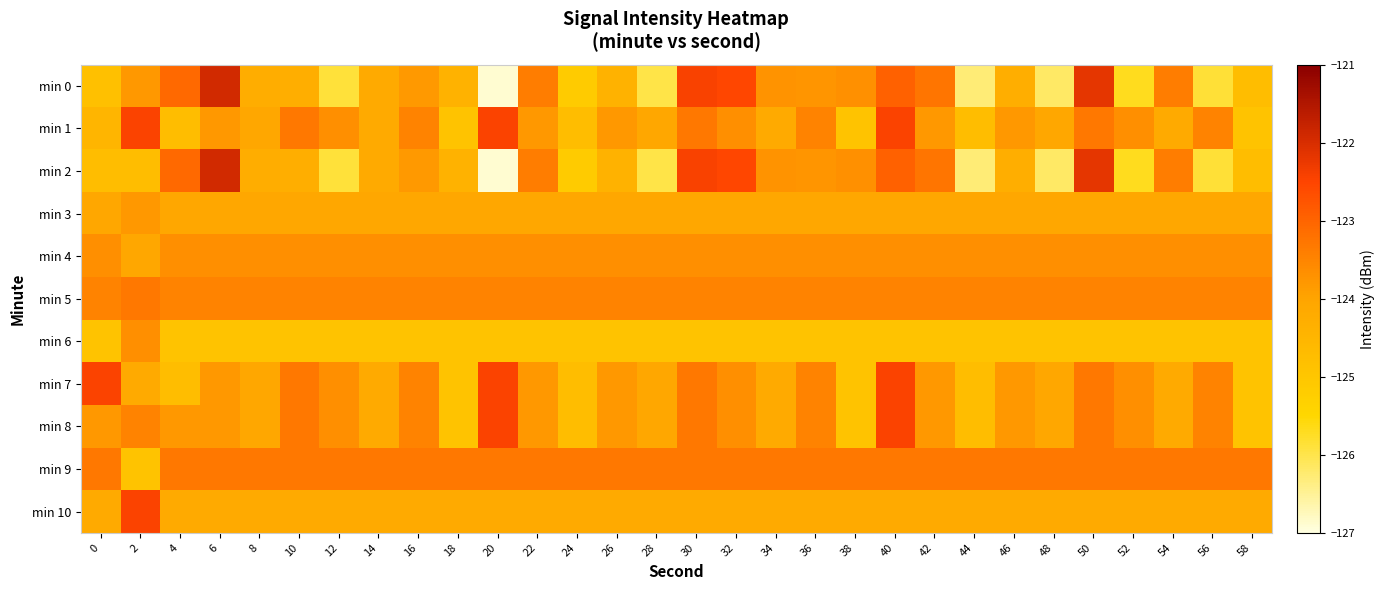

Reading left to right, extract all data points from this chart.

min 0: 0=-124.8	2=-123.8	4=-123.1	6=-121.9	8=-124.2	10=-124.3	12=-125.9	14=-124.2	16=-123.8	18=-124.4	20=-126.9	22=-123.4	24=-125.2	26=-124.4	28=-126.0	30=-122.4	32=-122.5	34=-123.7	36=-123.8	38=-123.7	40=-122.9	42=-123.3	44=-126.3	46=-124.3	48=-126.2	50=-122.2	52=-125.7	54=-123.4	56=-125.9	58=-124.7
min 1: 0=-124.5	2=-122.5	4=-124.7	6=-123.8	8=-124.1	10=-123.3	12=-123.7	14=-124.1	16=-123.5	18=-124.9	20=-122.5	22=-123.8	24=-124.7	26=-123.8	28=-124.1	30=-123.3	32=-123.7	34=-124.1	36=-123.5	38=-124.9	40=-122.5	42=-123.8	44=-124.7	46=-123.8	48=-124.1	50=-123.3	52=-123.7	54=-124.1	56=-123.5	58=-124.9
min 2: 0=-124.7	2=-124.7	4=-123.1	6=-121.9	8=-124.2	10=-124.3	12=-125.9	14=-124.2	16=-123.8	18=-124.4	20=-126.9	22=-123.4	24=-125.2	26=-124.4	28=-126.0	30=-122.4	32=-122.5	34=-123.7	36=-123.8	38=-123.7	40=-122.9	42=-123.3	44=-126.3	46=-124.3	48=-126.2	50=-122.2	52=-125.7	54=-123.4	56=-125.9	58=-124.7
min 3: 0=-124.1	2=-123.8	4=-124.1	6=-124.1	8=-124.1	10=-124.1	12=-124.1	14=-124.1	16=-124.1	18=-124.1	20=-124.1	22=-124.1	24=-124.1	26=-124.1	28=-124.1	30=-124.1	32=-124.1	34=-124.1	36=-124.1	38=-124.1	40=-124.1	42=-124.1	44=-124.1	46=-124.1	48=-124.1	50=-124.1	52=-124.1	54=-124.1	56=-124.1	58=-124.1
min 4: 0=-123.7	2=-124.1	4=-123.7	6=-123.7	8=-123.7	10=-123.7	12=-123.7	14=-123.7	16=-123.7	18=-123.7	20=-123.7	22=-123.7	24=-123.7	26=-123.7	28=-123.7	30=-123.7	32=-123.7	34=-123.7	36=-123.7	38=-123.7	40=-123.7	42=-123.7	44=-123.7	46=-123.7	48=-123.7	50=-123.7	52=-123.7	54=-123.7	56=-123.7	58=-123.7
min 5: 0=-123.5	2=-123.3	4=-123.5	6=-123.5	8=-123.5	10=-123.5	12=-123.5	14=-123.5	16=-123.5	18=-123.5	20=-123.5	22=-123.5	24=-123.5	26=-123.5	28=-123.5	30=-123.5	32=-123.5	34=-123.5	36=-123.5	38=-123.5	40=-123.5	42=-123.5	44=-123.5	46=-123.5	48=-123.5	50=-123.5	52=-123.5	54=-123.5	56=-123.5	58=-123.5
min 6: 0=-124.9	2=-123.7	4=-124.9	6=-124.9	8=-124.9	10=-124.9	12=-124.9	14=-124.9	16=-124.9	18=-124.9	20=-124.9	22=-124.9	24=-124.9	26=-124.9	28=-124.9	30=-124.9	32=-124.9	34=-124.9	36=-124.9	38=-124.9	40=-124.9	42=-124.9	44=-124.9	46=-124.9	48=-124.9	50=-124.9	52=-124.9	54=-124.9	56=-124.9	58=-124.9
min 7: 0=-122.5	2=-124.1	4=-124.7	6=-123.8	8=-124.1	10=-123.3	12=-123.7	14=-124.1	16=-123.5	18=-124.9	20=-122.5	22=-123.8	24=-124.7	26=-123.8	28=-124.1	30=-123.3	32=-123.7	34=-124.1	36=-123.5	38=-124.9	40=-122.5	42=-123.8	44=-124.7	46=-123.8	48=-124.1	50=-123.3	52=-123.7	54=-124.1	56=-123.5	58=-124.9
min 8: 0=-123.8	2=-123.5	4=-123.8	6=-123.8	8=-124.1	10=-123.3	12=-123.7	14=-124.1	16=-123.5	18=-124.9	20=-122.5	22=-123.8	24=-124.7	26=-123.8	28=-124.1	30=-123.3	32=-123.7	34=-124.1	36=-123.5	38=-124.9	40=-122.5	42=-123.8	44=-124.7	46=-123.8	48=-124.1	50=-123.3	52=-123.7	54=-124.1	56=-123.5	58=-124.9
min 9: 0=-123.3	2=-124.9	4=-123.3	6=-123.3	8=-123.3	10=-123.3	12=-123.3	14=-123.3	16=-123.3	18=-123.3	20=-123.3	22=-123.3	24=-123.3	26=-123.3	28=-123.3	30=-123.3	32=-123.3	34=-123.3	36=-123.3	38=-123.3	40=-123.3	42=-123.3	44=-123.3	46=-123.3	48=-123.3	50=-123.3	52=-123.3	54=-123.3	56=-123.3	58=-123.3
min 10: 0=-124.1	2=-122.5	4=-124.1	6=-124.1	8=-124.1	10=-124.1	12=-124.1	14=-124.1	16=-124.1	18=-124.1	20=-124.1	22=-124.1	24=-124.1	26=-124.1	28=-124.1	30=-124.1	32=-124.1	34=-124.1	36=-124.1	38=-124.1	40=-124.1	42=-124.1	44=-124.1	46=-124.1	48=-124.1	50=-124.1	52=-124.1	54=-124.1	56=-124.1	58=-124.1